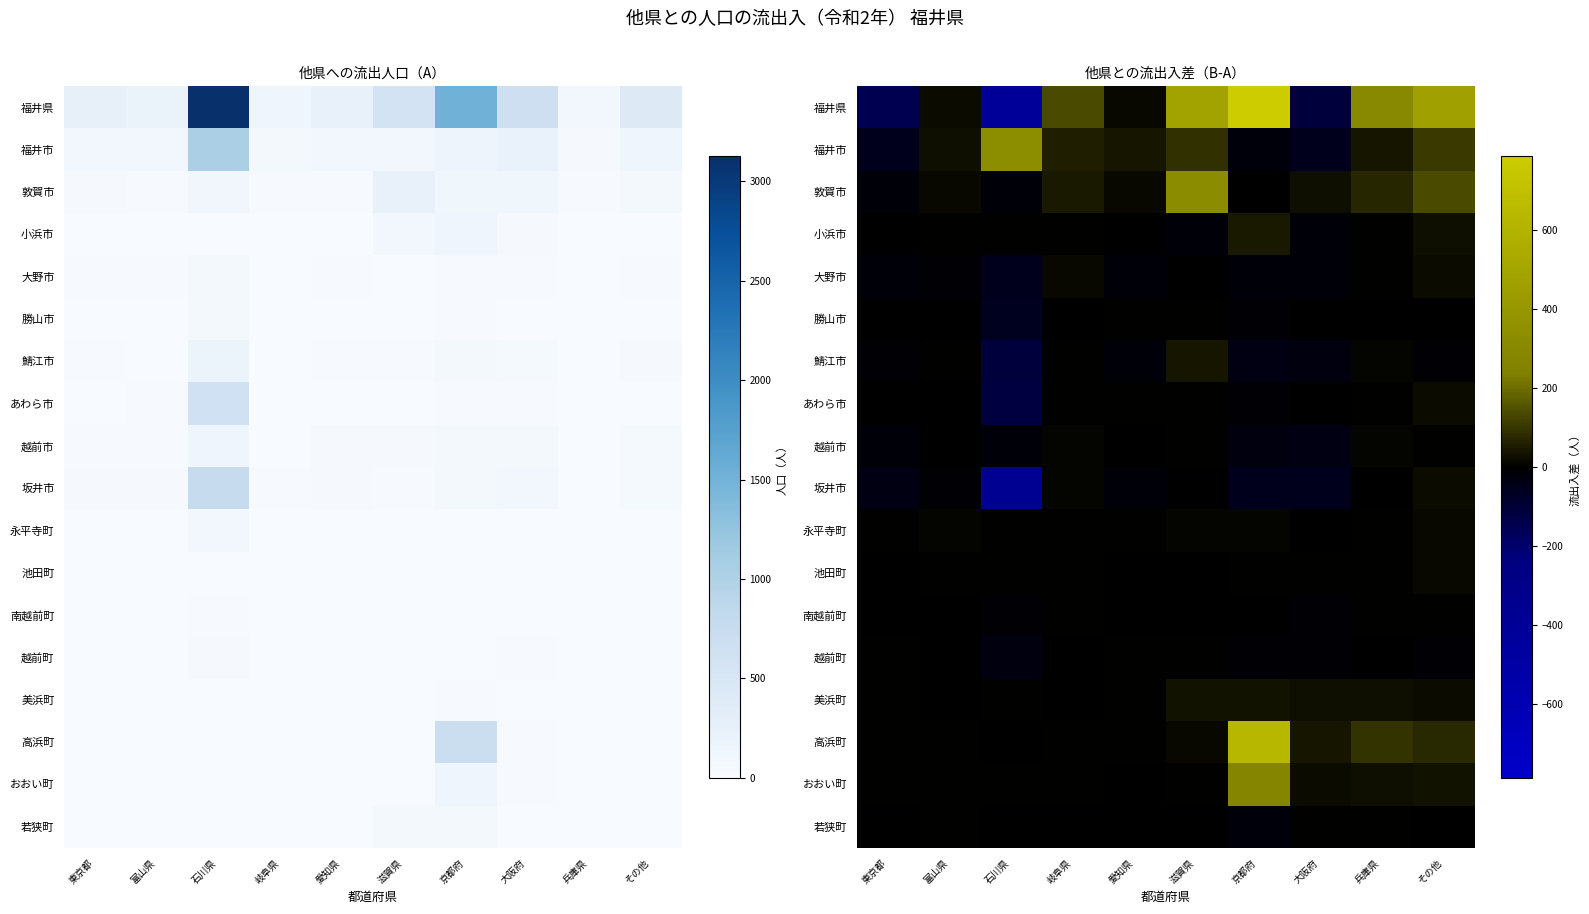

At which label does 敦賀市 reach its minimum?

石川県